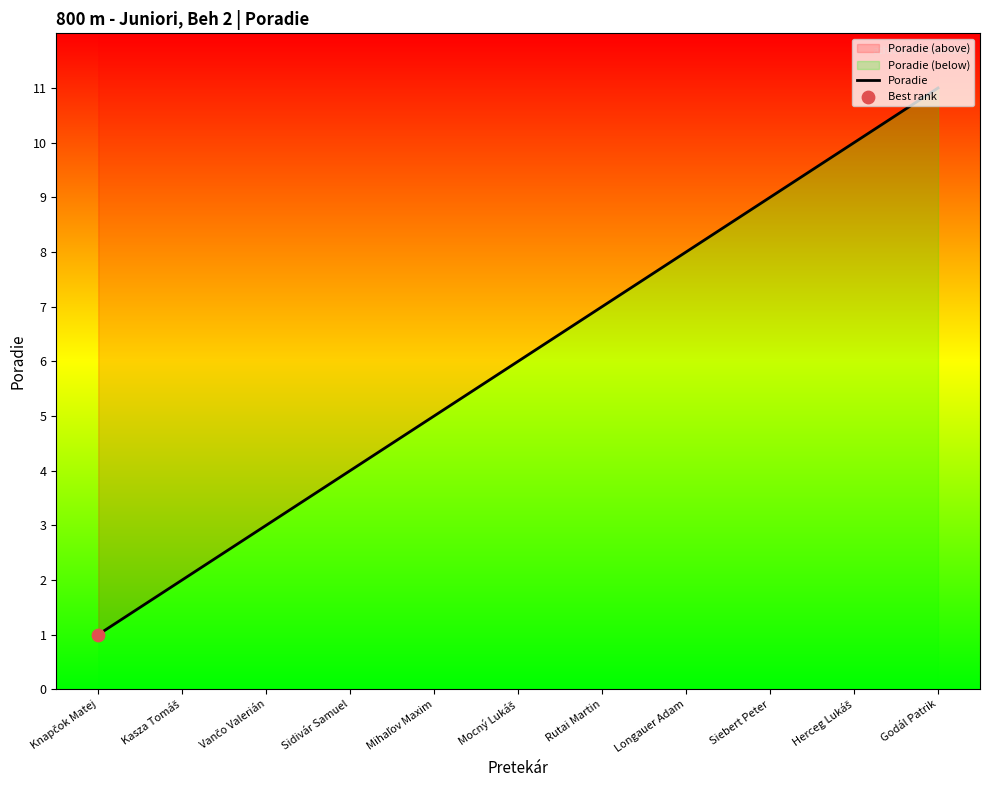

Between Mihaľov Maxim and Rutai Martin, which is larger?

Rutai Martin